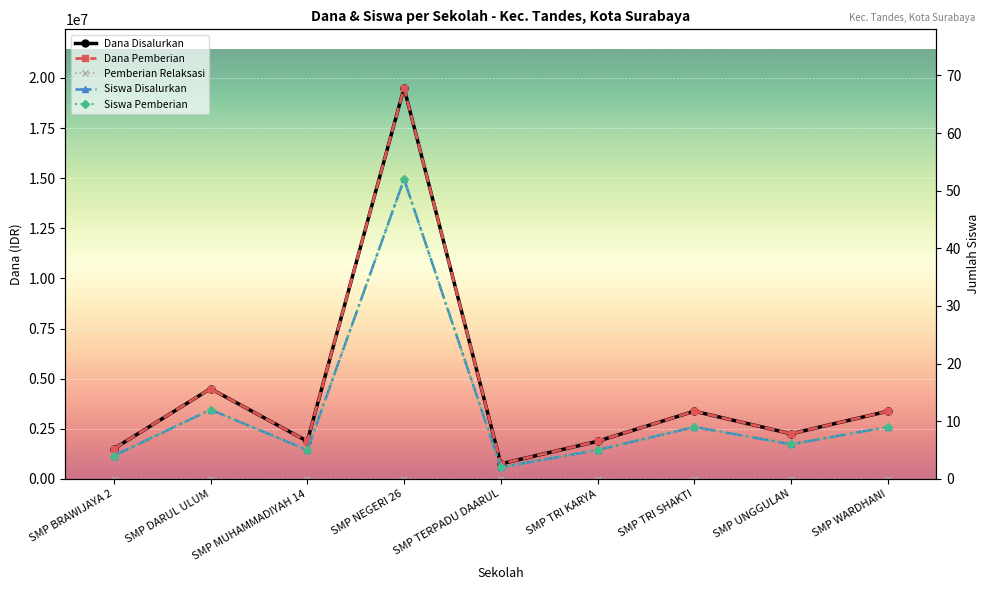

Rank the categories by Pemberian Relaksasi value from highest to lowest.

SMP BRAWIJAYA 2, SMP DARUL ULUM, SMP MUHAMMADIYAH 14, SMP NEGERI 26, SMP TERPADU DAARUL, SMP TRI KARYA, SMP TRI SHAKTI, SMP UNGGULAN, SMP WARDHANI